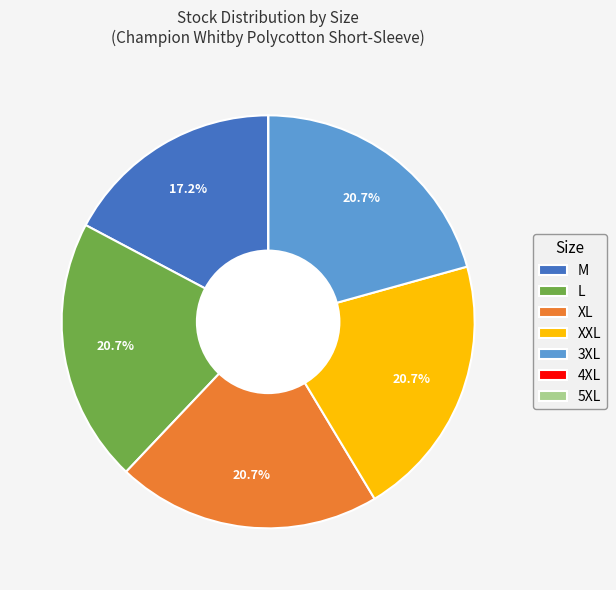

To the nearest percent, what is the combined percentage of XL and M?

38%